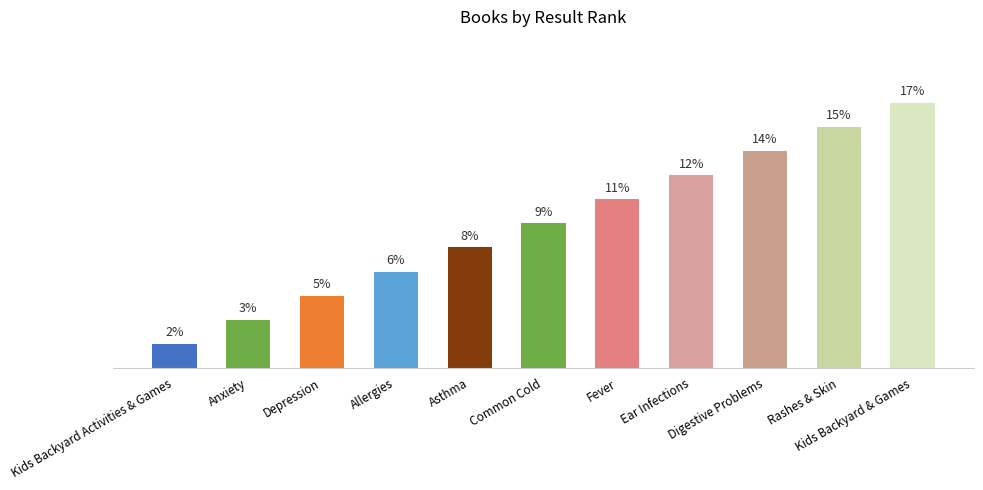

The chart shows a value of 3.5 at Ear Infections. True or false?

False